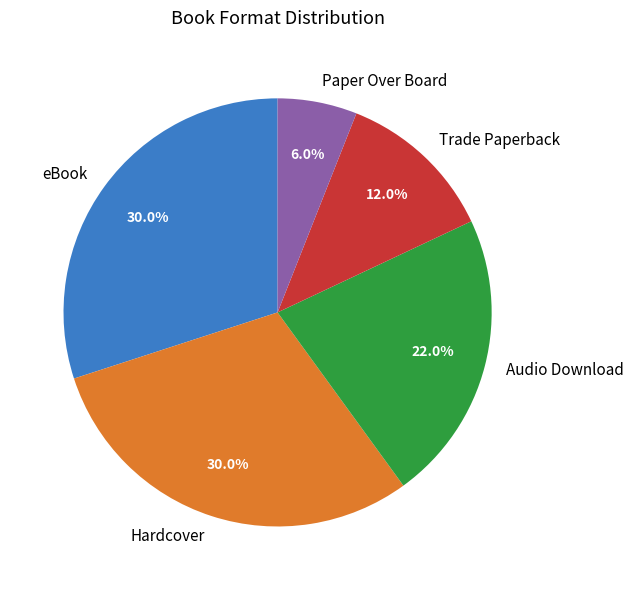

True or false: eBook accounts for 20% of the total.

False